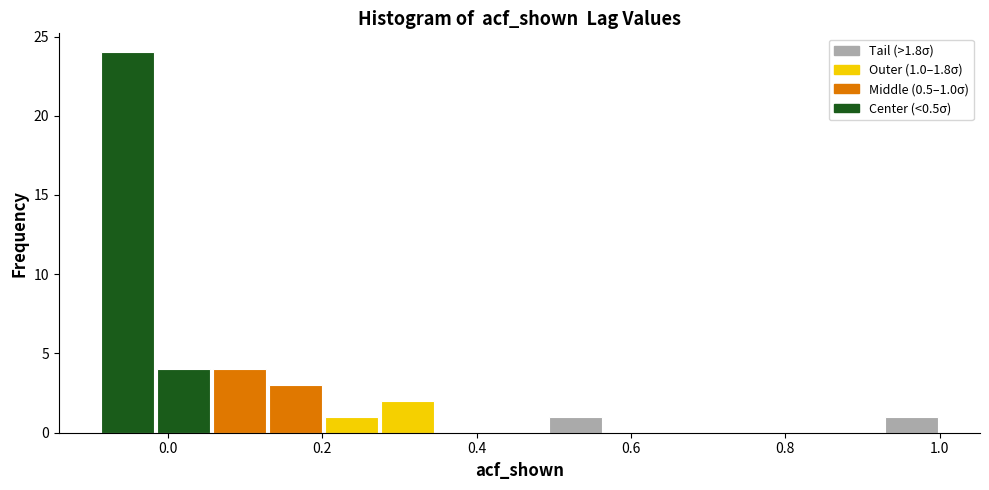

Around what value on the x-axis is the tallest bar? Give the approximate position of its centre, as read against the axis.

-0.06